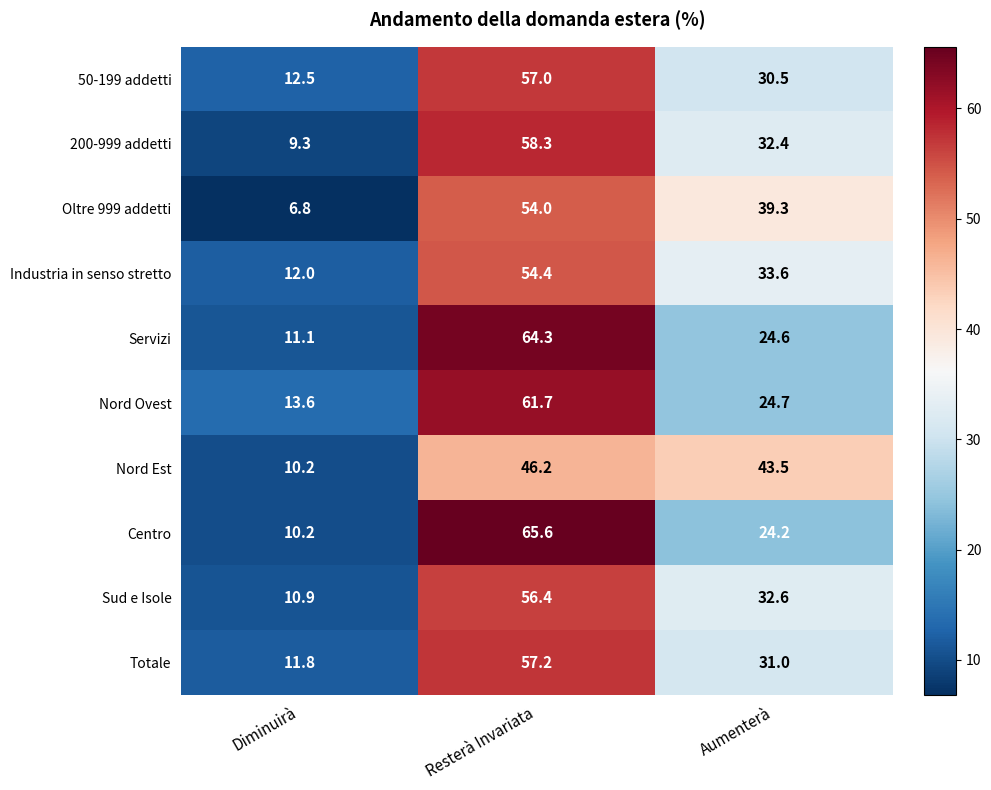

At which label is Oltre 999 addetti closest to 30?

Aumenterà